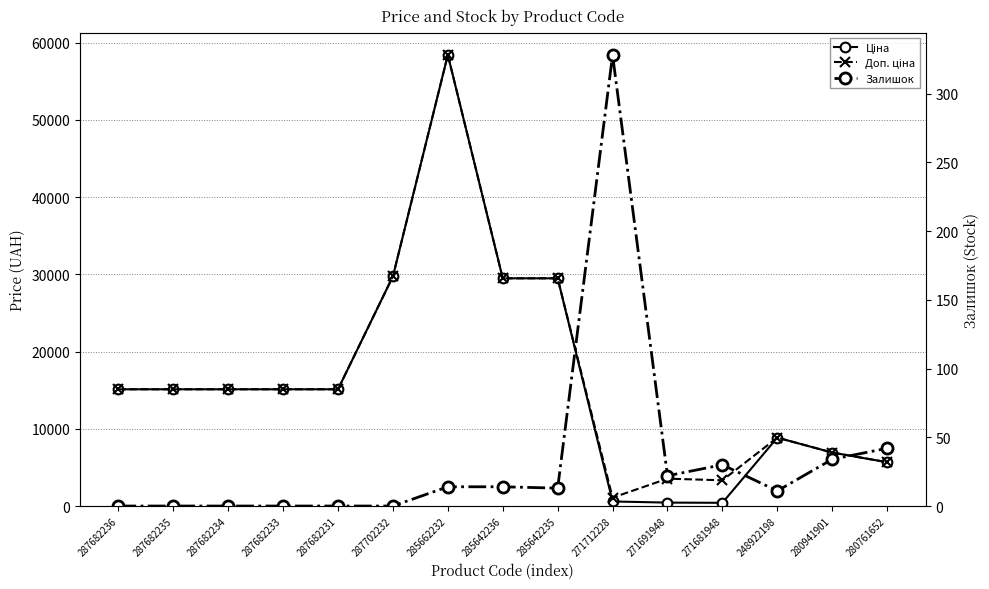

Reading left to right, transcribe all the data shown in this chart.

Ціна: 287682236=15120.0	287682235=15120.0	287682234=15120.0	287682233=15120.0	287682231=15120.0	287702232=29747.2	285662232=58426.5	285642236=29491.5	285642235=29491.5	271712228=589.9	271691948=443.1	271681948=416.6	248922198=8856.7	280941901=6925.7	280761652=5673.8
Доп. ціна: 287682236=15120.0	287682235=15120.0	287682234=15120.0	287682233=15120.0	287682231=15120.0	287702232=29747.2	285662232=58426.5	285642236=29491.5	285642235=29491.5	271712228=1081.7	271691948=3545.0	271681948=3332.5	248922198=8856.7	280941901=6925.7	280761652=5673.8
Залишок: 287682236=0.0	287682235=0.0	287682234=0.0	287682233=0.0	287682231=0.0	287702232=0.0	285662232=14.0	285642236=14.0	285642235=13.0	271712228=328.0	271691948=22.0	271681948=30.0	248922198=11.0	280941901=34.0	280761652=42.0